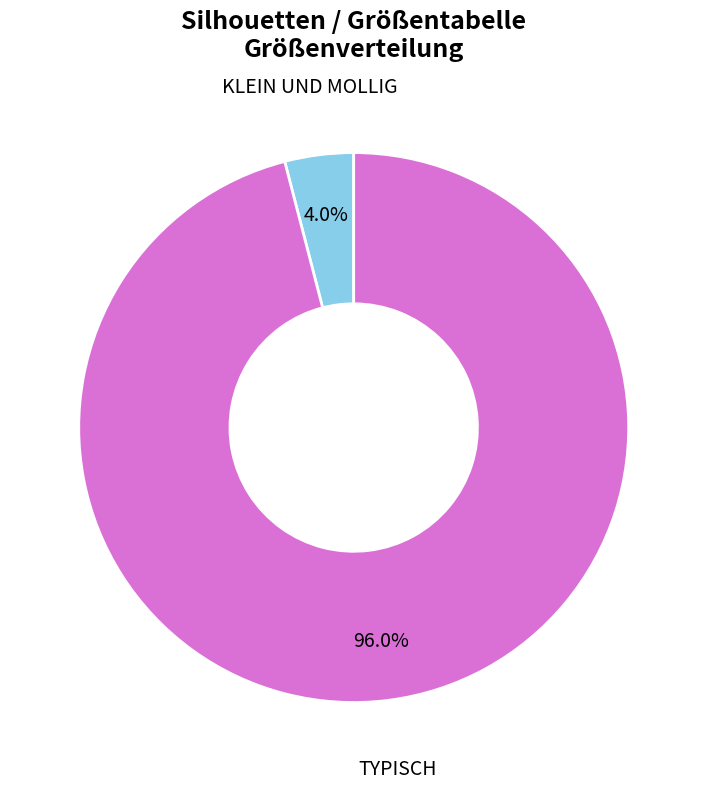

Between KLEIN UND MOLLIG and TYPISCH, which is larger?

TYPISCH